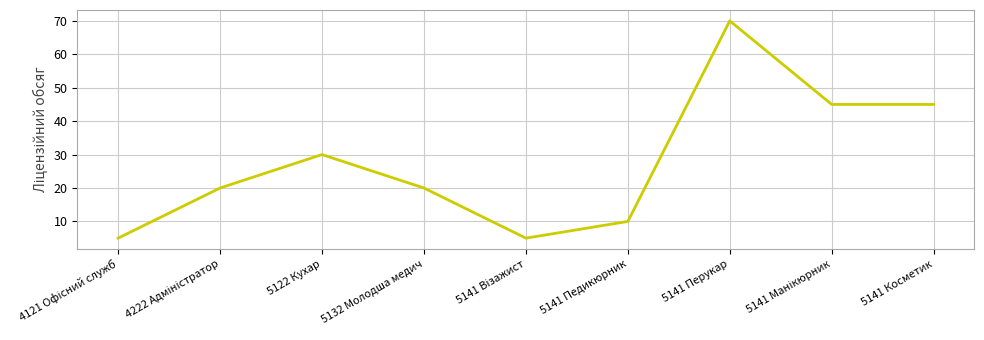

What is the change in value from 5122 Кухар to 5141 Педикюрник?

-20